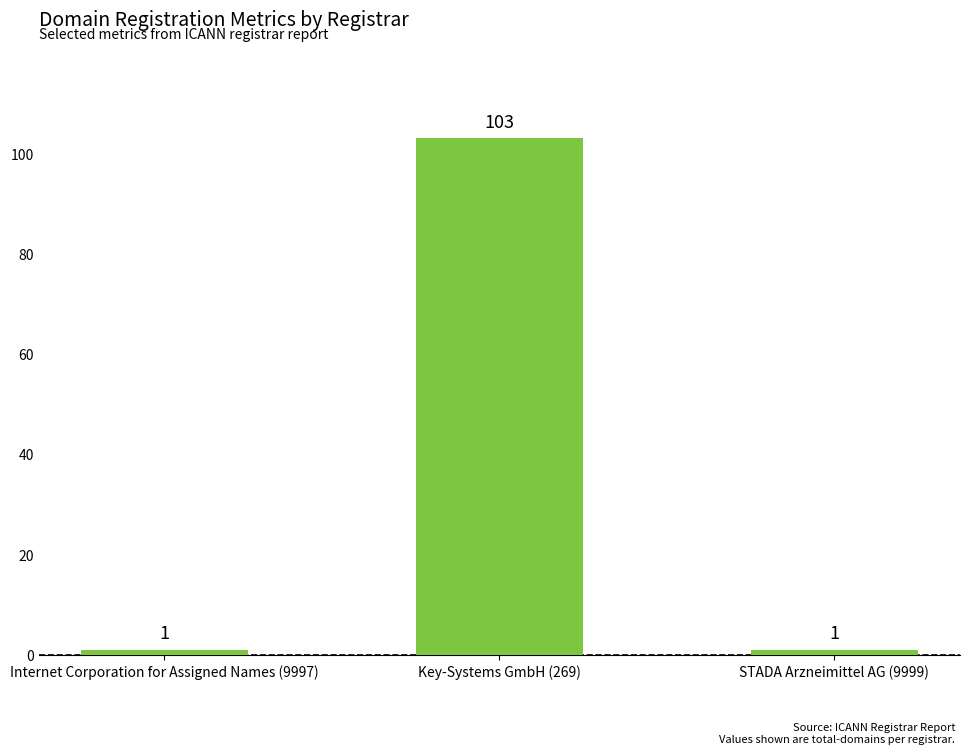

Which category has the highest value across all series?

Key-Systems GmbH (269)